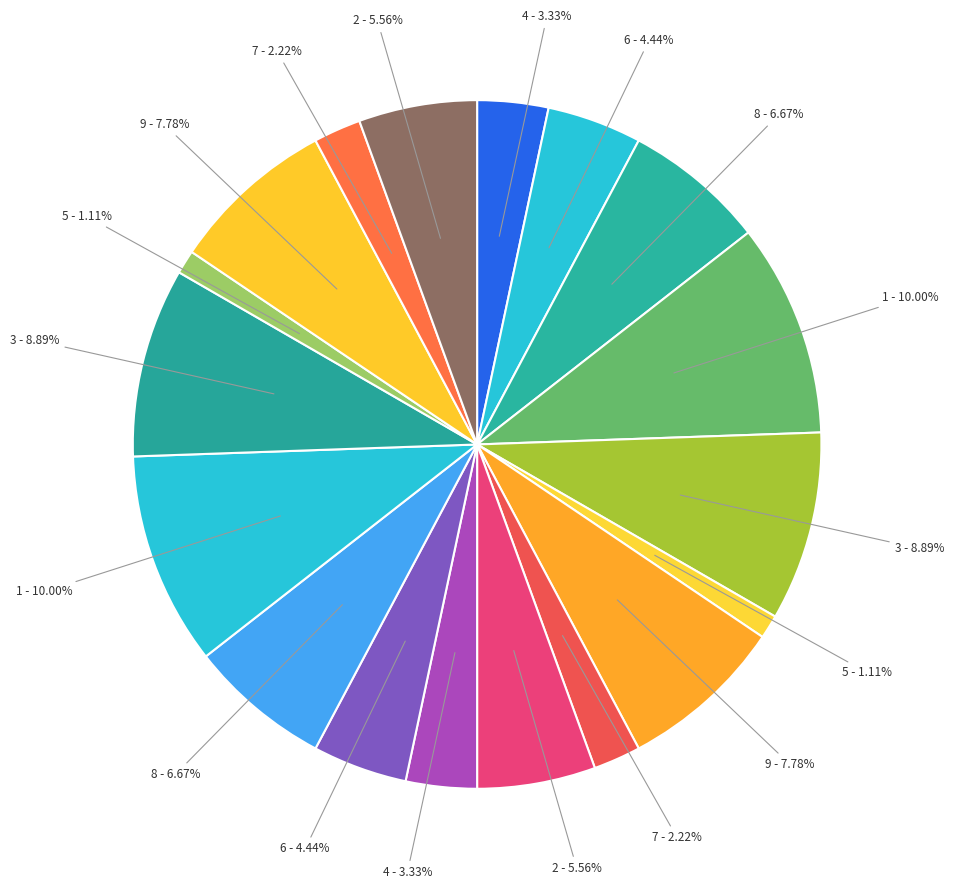

Count the number of slices in the pie.

18